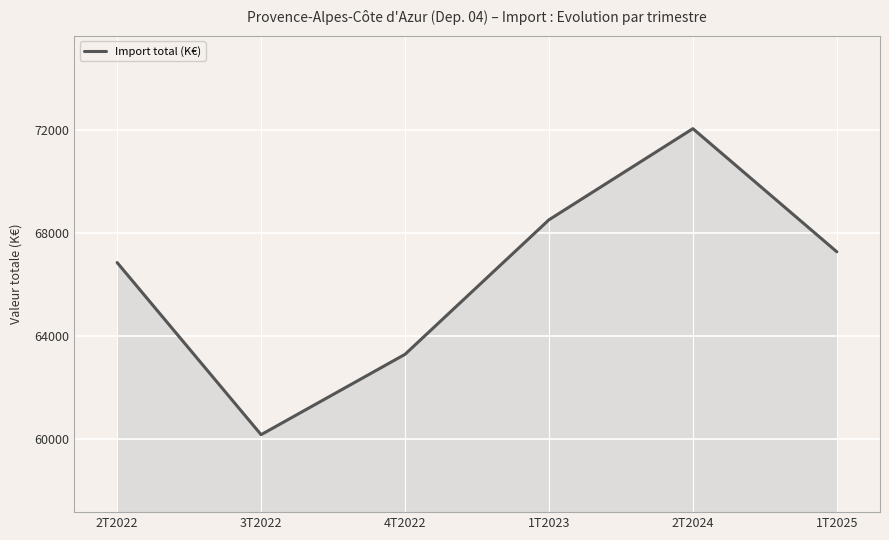

What is the smallest value displayed?

60152